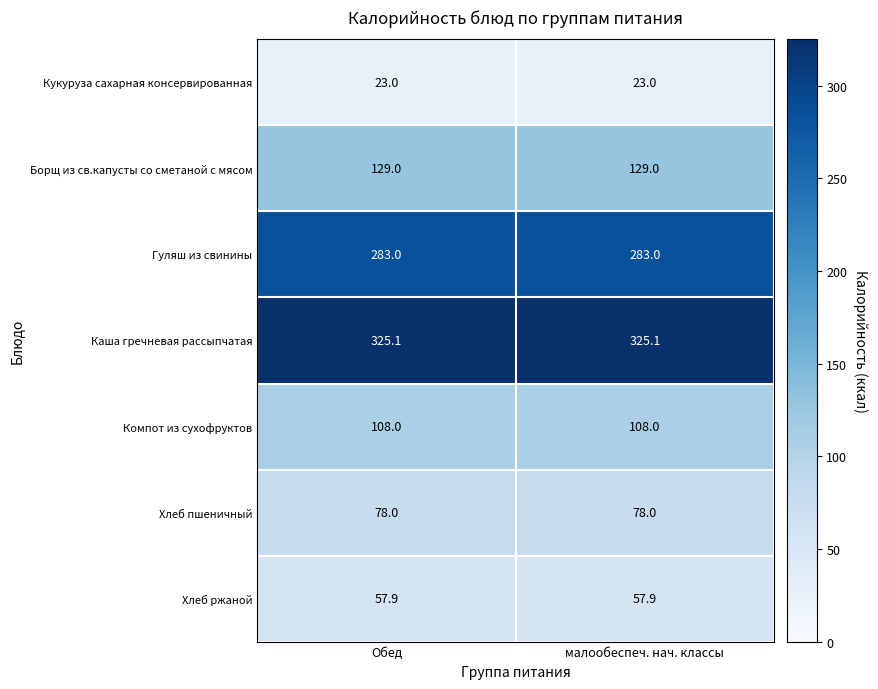

Which series has the largest total across all categories?

Каша гречневая рассыпчатая